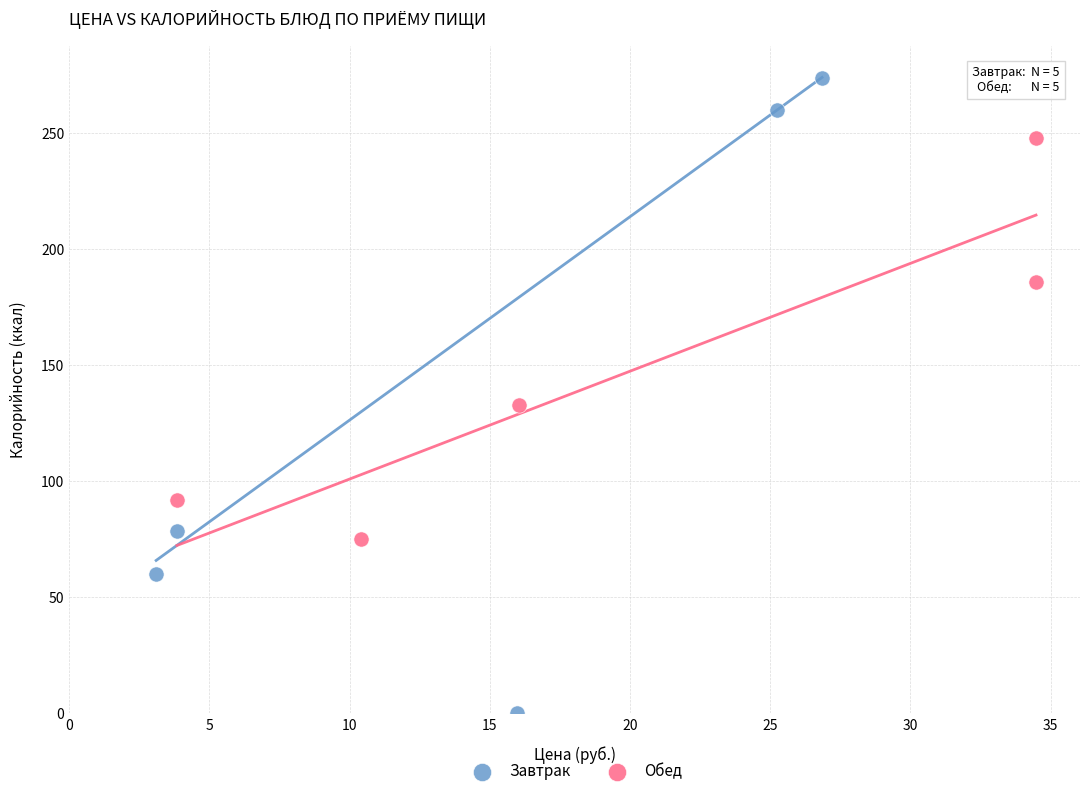

Which series contains the highest Y value?

Завтрак